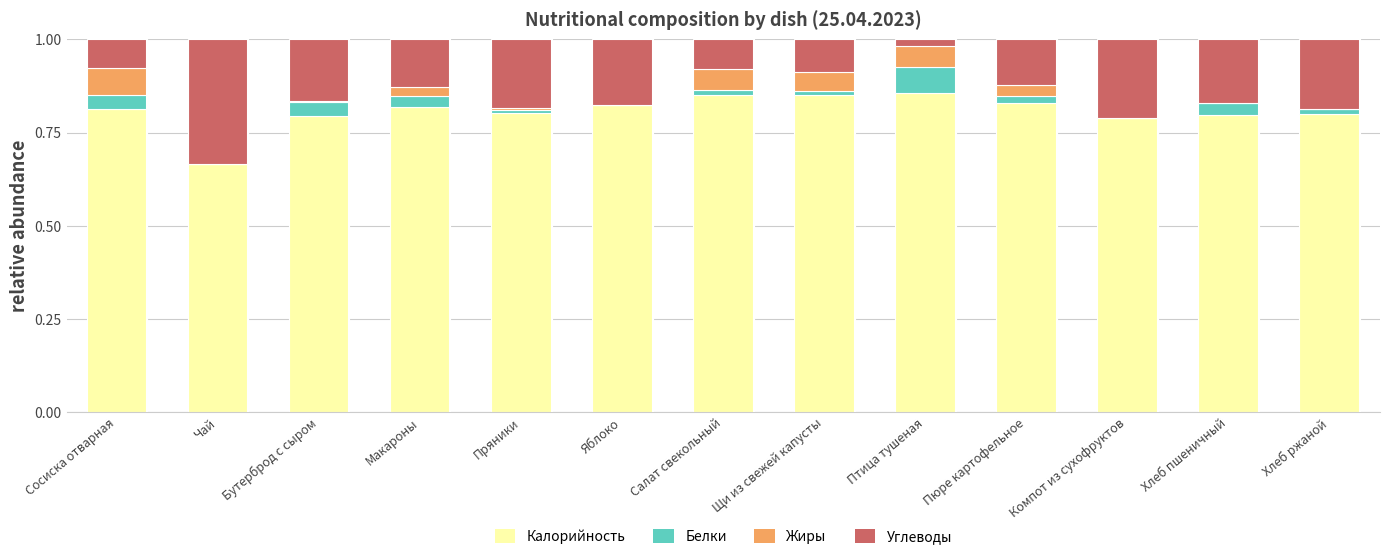

The Калорийность series shows 0.2 at Салат свекольный. True or false?

False